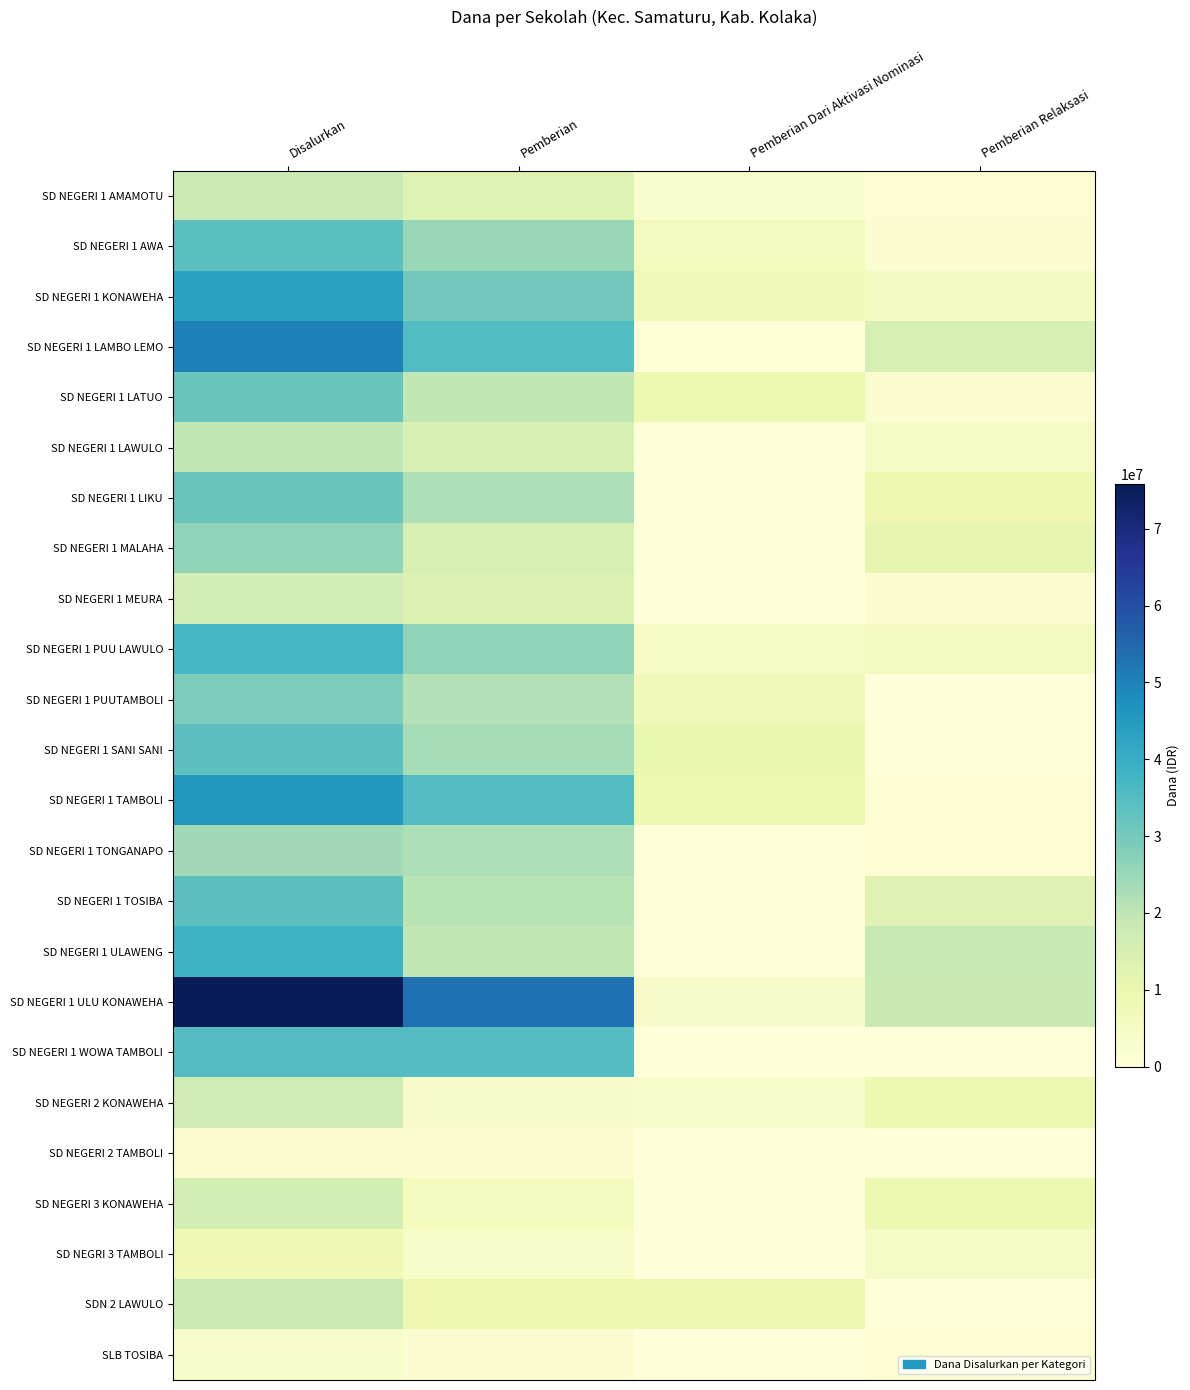

Reading left to right, list all the values displayed in this chart.

SD NEGERI 1 AMAMOTU: Disalurkan=18000000	Pemberian=13275000	Pemberian Dari Aktivasi Nominasi=3150000	Pemberian Relaksasi=1575000
SD NEGERI 1 AWA: Disalurkan=33975000	Pemberian=24975000	Pemberian Dari Aktivasi Nominasi=6750000	Pemberian Relaksasi=2250000
SD NEGERI 1 KONAWEHA: Disalurkan=43425000	Pemberian=30375000	Pemberian Dari Aktivasi Nominasi=7650000	Pemberian Relaksasi=5400000
SD NEGERI 1 LAMBO LEMO: Disalurkan=50625000	Pemberian=35325000	Pemberian Dari Aktivasi Nominasi=450000	Pemberian Relaksasi=14850000
SD NEGERI 1 LATUO: Disalurkan=31500000	Pemberian=19800000	Pemberian Dari Aktivasi Nominasi=9450000	Pemberian Relaksasi=2250000
SD NEGERI 1 LAWULO: Disalurkan=19800000	Pemberian=15300000	Pemberian Dari Aktivasi Nominasi=0	Pemberian Relaksasi=4500000
SD NEGERI 1 LIKU: Disalurkan=31500000	Pemberian=22275000	Pemberian Dari Aktivasi Nominasi=225000	Pemberian Relaksasi=9000000
SD NEGERI 1 MALAHA: Disalurkan=26325000	Pemberian=14850000	Pemberian Dari Aktivasi Nominasi=225000	Pemberian Relaksasi=11250000
SD NEGERI 1 MEURA: Disalurkan=15975000	Pemberian=13500000	Pemberian Dari Aktivasi Nominasi=225000	Pemberian Relaksasi=2250000
SD NEGERI 1 PUU LAWULO: Disalurkan=37350000	Pemberian=26100000	Pemberian Dari Aktivasi Nominasi=4500000	Pemberian Relaksasi=6750000
SD NEGERI 1 PUUTAMBOLI: Disalurkan=29025000	Pemberian=21600000	Pemberian Dari Aktivasi Nominasi=7425000	Pemberian Relaksasi=0
SD NEGERI 1 SANI SANI: Disalurkan=33525000	Pemberian=23175000	Pemberian Dari Aktivasi Nominasi=10350000	Pemberian Relaksasi=0
SD NEGERI 1 TAMBOLI: Disalurkan=45675000	Pemberian=35100000	Pemberian Dari Aktivasi Nominasi=9450000	Pemberian Relaksasi=1125000
SD NEGERI 1 TONGANAPO: Disalurkan=23850000	Pemberian=22275000	Pemberian Dari Aktivasi Nominasi=0	Pemberian Relaksasi=1575000
SD NEGERI 1 TOSIBA: Disalurkan=33750000	Pemberian=20925000	Pemberian Dari Aktivasi Nominasi=0	Pemberian Relaksasi=12825000
SD NEGERI 1 ULAWENG: Disalurkan=38700000	Pemberian=20025000	Pemberian Dari Aktivasi Nominasi=0	Pemberian Relaksasi=18675000
SD NEGERI 1 ULU KONAWEHA: Disalurkan=75825000	Pemberian=53100000	Pemberian Dari Aktivasi Nominasi=4275000	Pemberian Relaksasi=18450000
SD NEGERI 1 WOWA TAMBOLI: Disalurkan=34875000	Pemberian=34875000	Pemberian Dari Aktivasi Nominasi=0	Pemberian Relaksasi=0
SD NEGERI 2 KONAWEHA: Disalurkan=17325000	Pemberian=4275000	Pemberian Dari Aktivasi Nominasi=3600000	Pemberian Relaksasi=9450000
SD NEGERI 2 TAMBOLI: Disalurkan=1800000	Pemberian=1800000	Pemberian Dari Aktivasi Nominasi=0	Pemberian Relaksasi=0
SD NEGERI 3 KONAWEHA: Disalurkan=15975000	Pemberian=6525000	Pemberian Dari Aktivasi Nominasi=0	Pemberian Relaksasi=9450000
SD NEGRI 3 TAMBOLI: Disalurkan=8325000	Pemberian=3825000	Pemberian Dari Aktivasi Nominasi=0	Pemberian Relaksasi=4500000
SDN 2 LAWULO: Disalurkan=18000000	Pemberian=9000000	Pemberian Dari Aktivasi Nominasi=9000000	Pemberian Relaksasi=0
SLB TOSIBA: Disalurkan=3825000	Pemberian=2250000	Pemberian Dari Aktivasi Nominasi=0	Pemberian Relaksasi=1575000